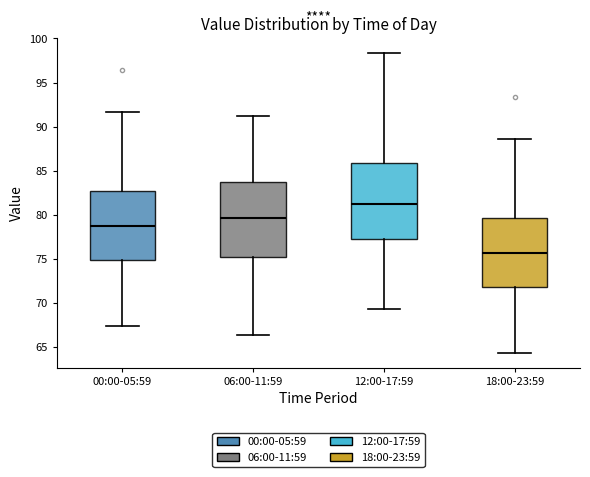

Where is the lower edge of the box for 12:00-17:59 on the y-axis? The values are not printed on the chart, so give them approximately, as read against the axis.

77.5